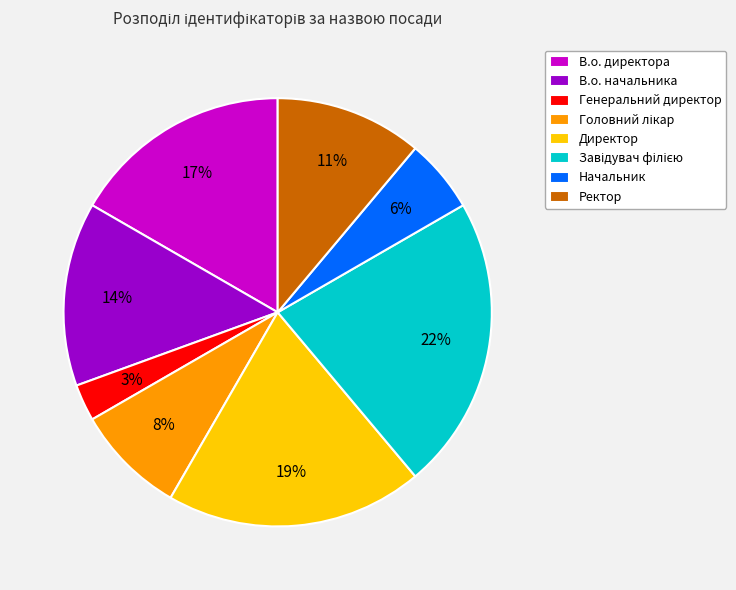

Which has a higher value, Ректор or Директор?

Директор